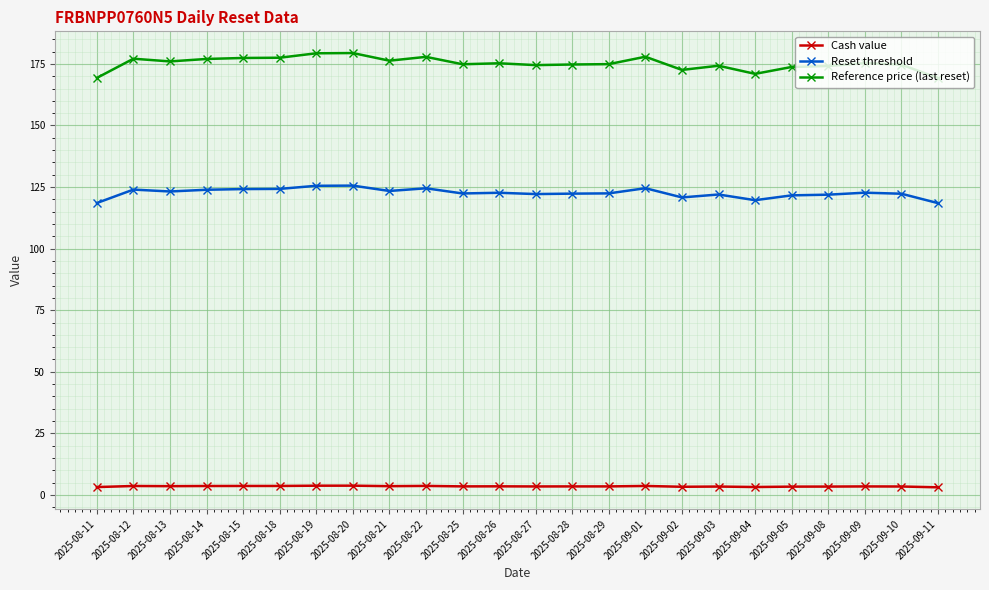

What is the label of the 9th point from the left?

2025-08-21